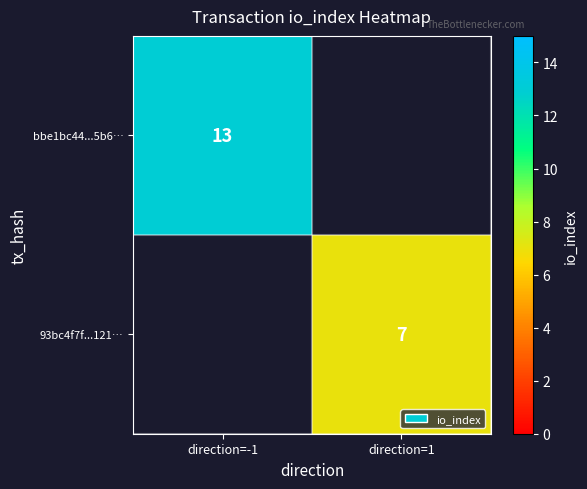

Is it true that bbe1bc44...5b6… equals 21 at direction=-1?

False